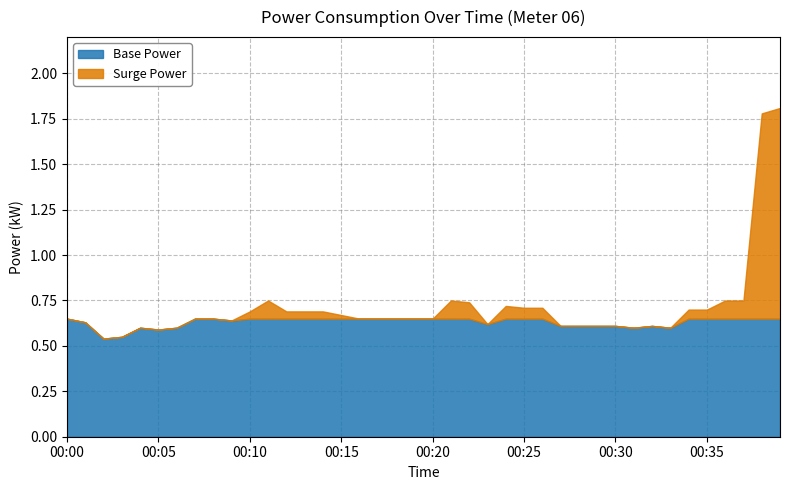

The value at 00:32 is 0.2. True or false?

False